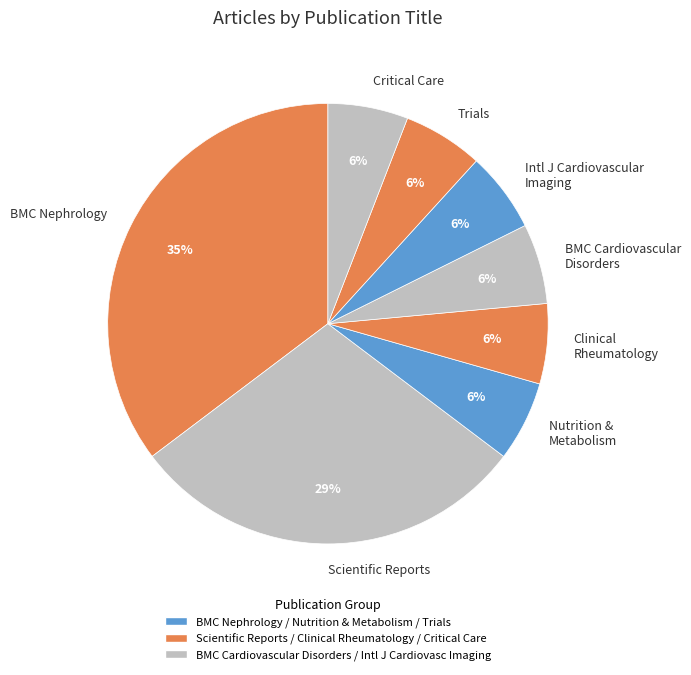

To the nearest percent, what percentage of the pie is BMC Cardiovascular Disorders?

6%